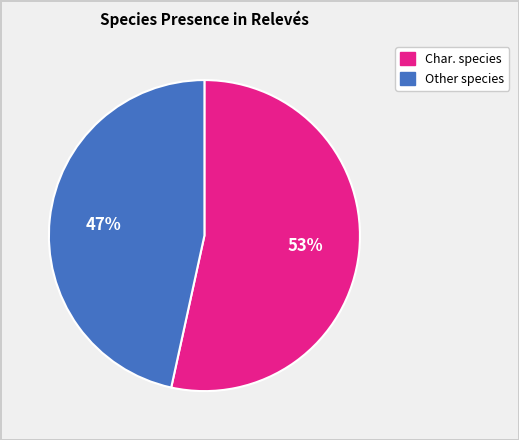

Is there a majority slice in this chart?

Yes